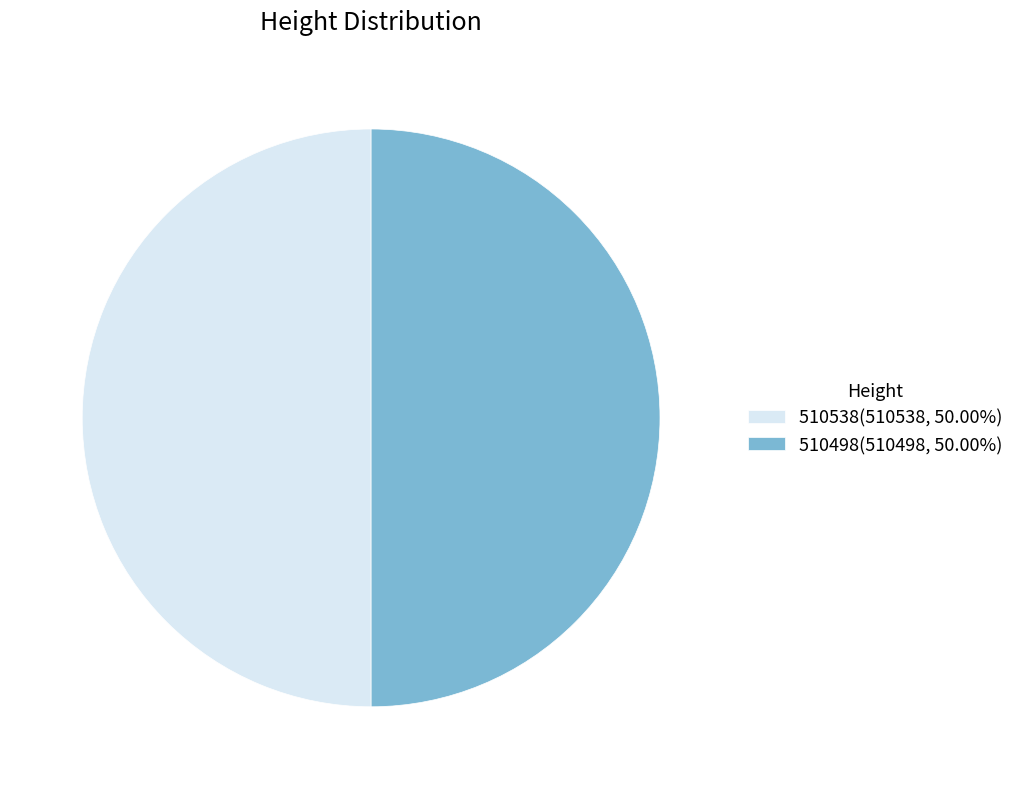

Approximately how many times larger is the value at 510498(510498, 50.00%) compared to 510538(510538, 50.00%)?

1.0